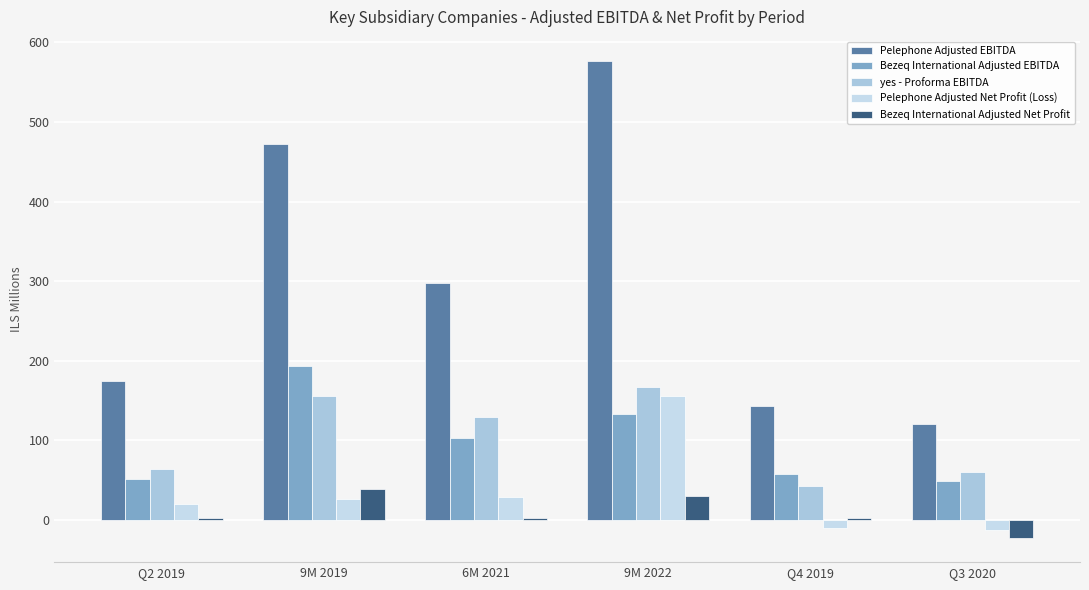

How many groups of bars are there?

6